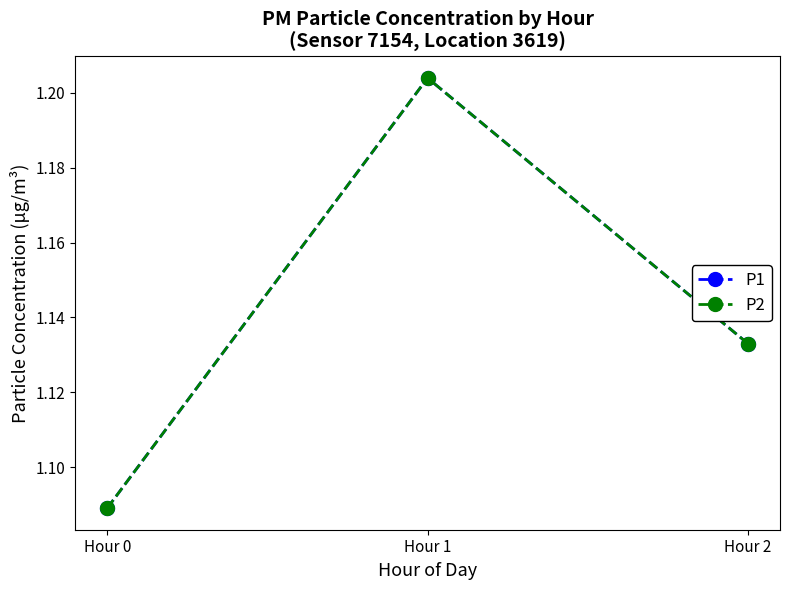

What value does the P2 series have at Hour 1?

1.2